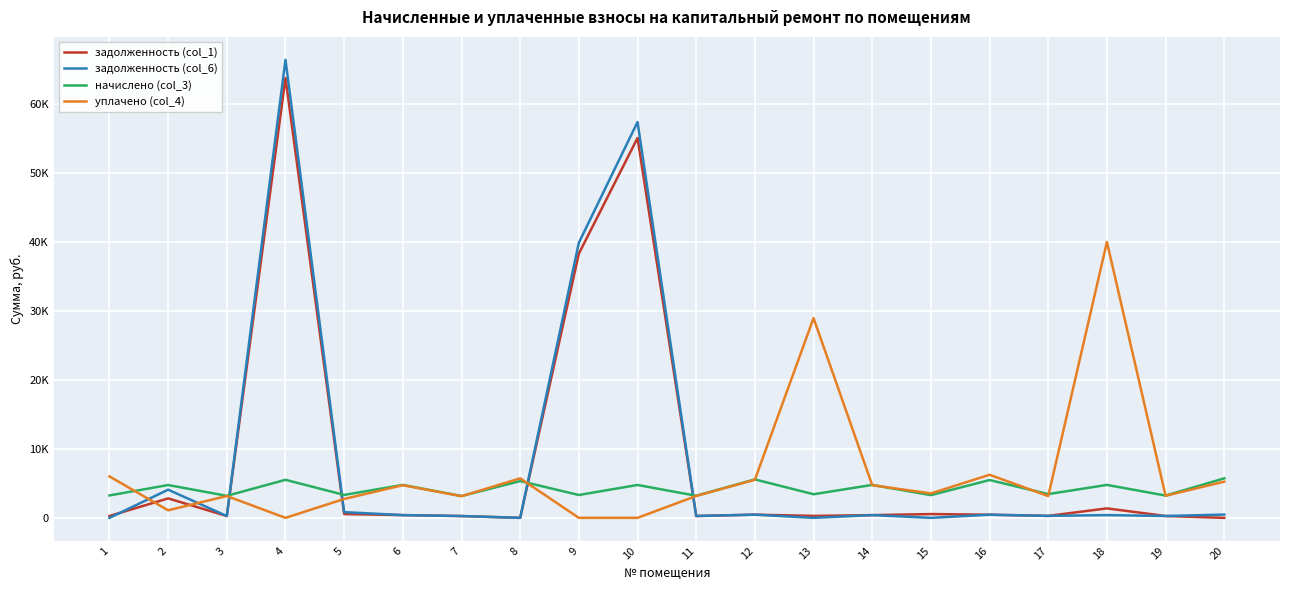

True or false: задолженность (col_6) and начислено (col_3) cross at least once.

True